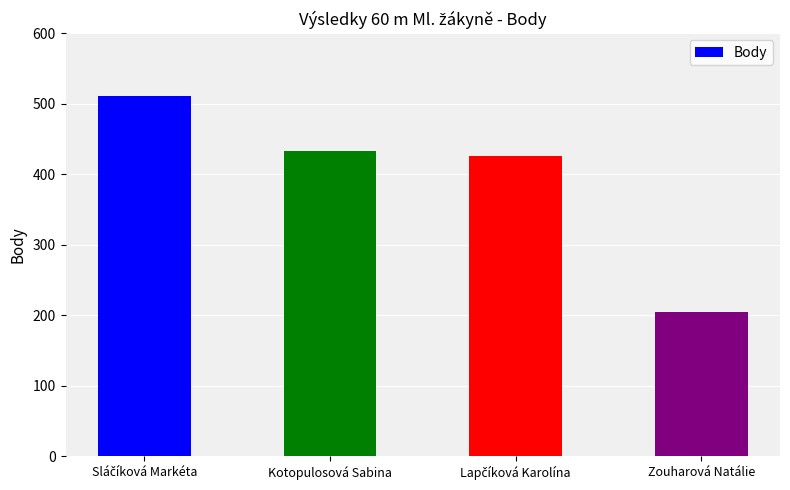

What is the average value?

394